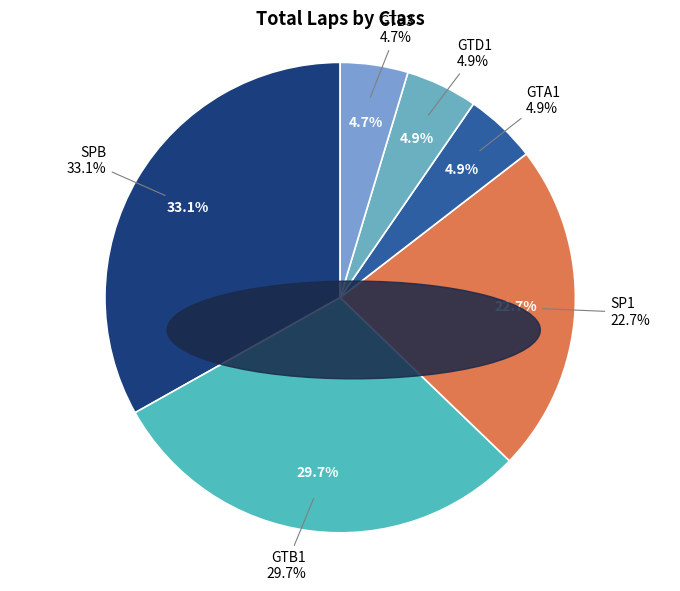

Is it true that GTB1 is 10% of the pie?

False